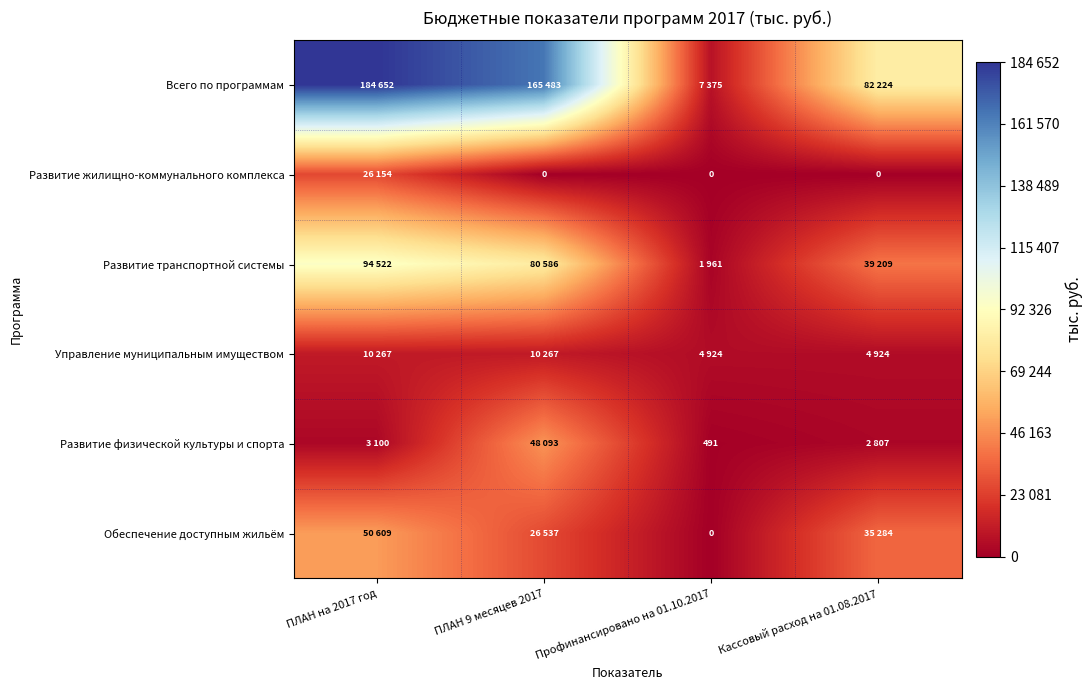

What is the maximum value shown in the chart?

184652.2